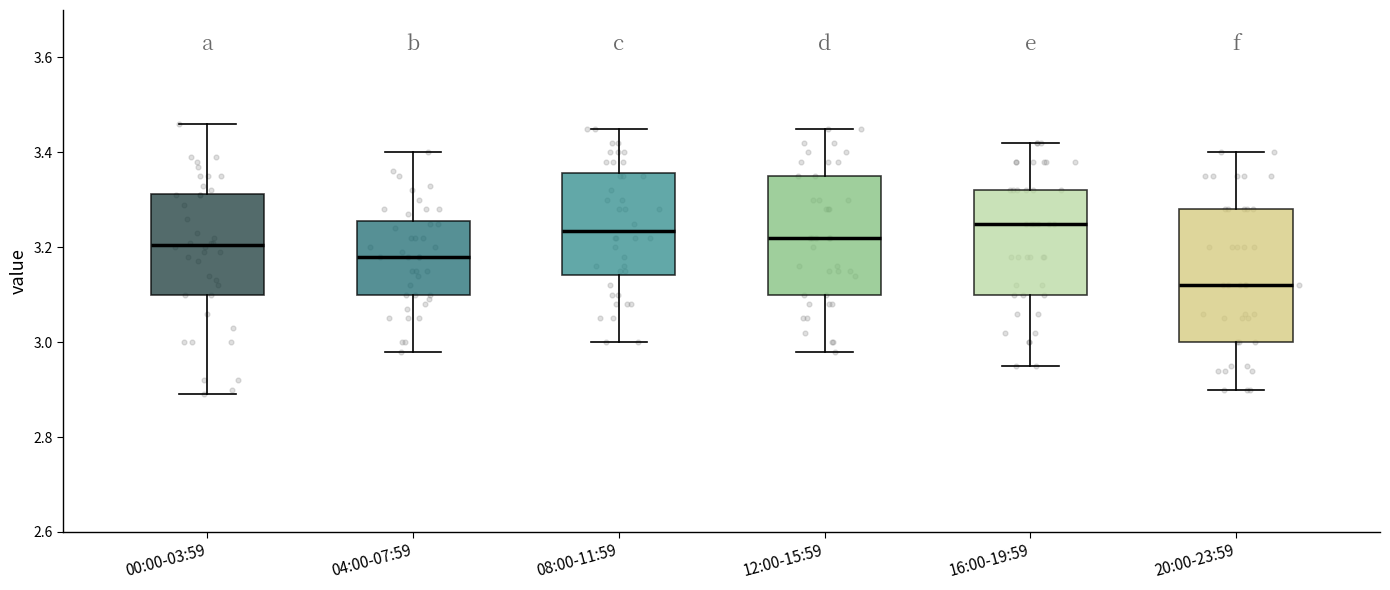

Reading left to right, transcribe this box plot: for each box, give where its median line is, the range the box spans, and where its two whiskers end, as read against the y-axis. The values are not printed on the chart, so give them approximately, as read against the axis.

00:00-03:59: median 3.20, box 3.10 to 3.32, whiskers 2.90 to 3.46
04:00-07:59: median 3.18, box 3.10 to 3.26, whiskers 2.98 to 3.40
08:00-11:59: median 3.24, box 3.14 to 3.36, whiskers 3.00 to 3.46
12:00-15:59: median 3.22, box 3.10 to 3.36, whiskers 2.98 to 3.46
16:00-19:59: median 3.26, box 3.10 to 3.32, whiskers 2.96 to 3.42
20:00-23:59: median 3.12, box 3.00 to 3.28, whiskers 2.90 to 3.40